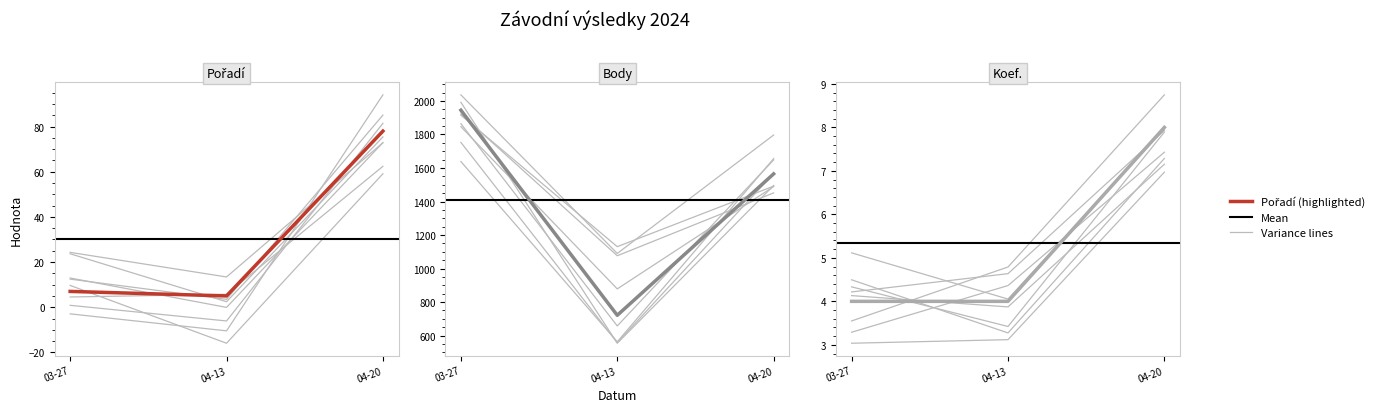

How many lines are shown in the chart?

3